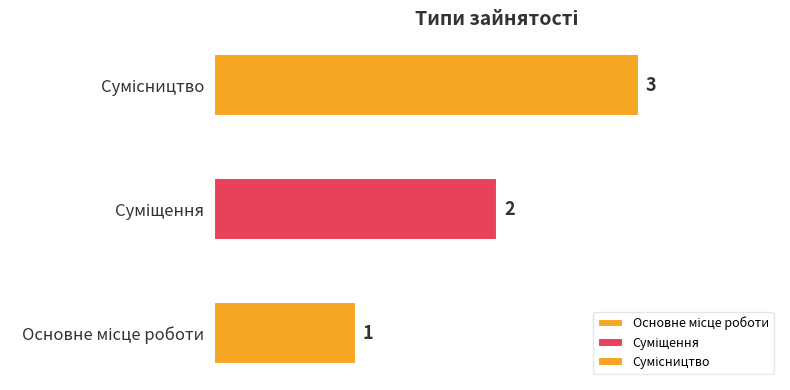

List the labels in order of value, largest first.

Сумісництво, Суміщення, Основне місце роботи